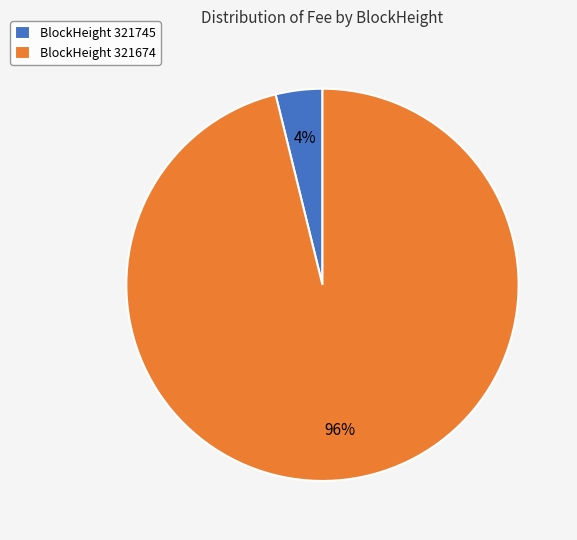

Is it true that BlockHeight 321745 is 4% of the pie?

True